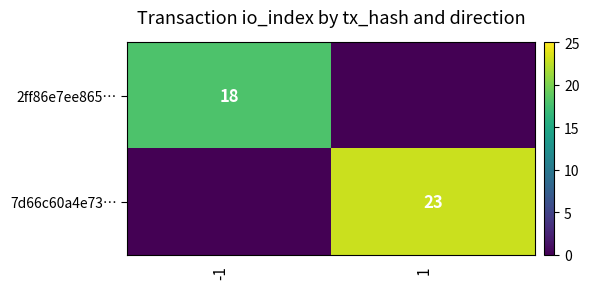

True or false: 2ff86e7ee865… has a value of 9 at -1.

False